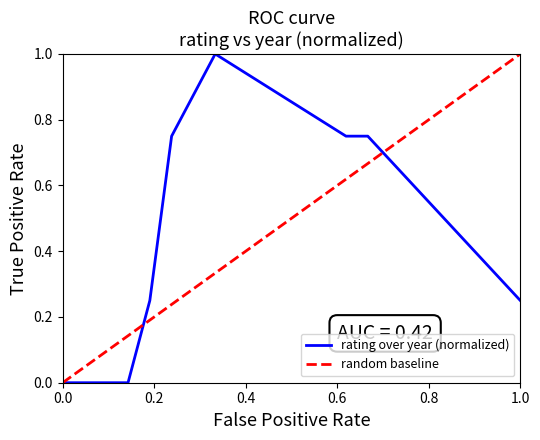

What is the maximum value for rating over year (normalized)?

1.0